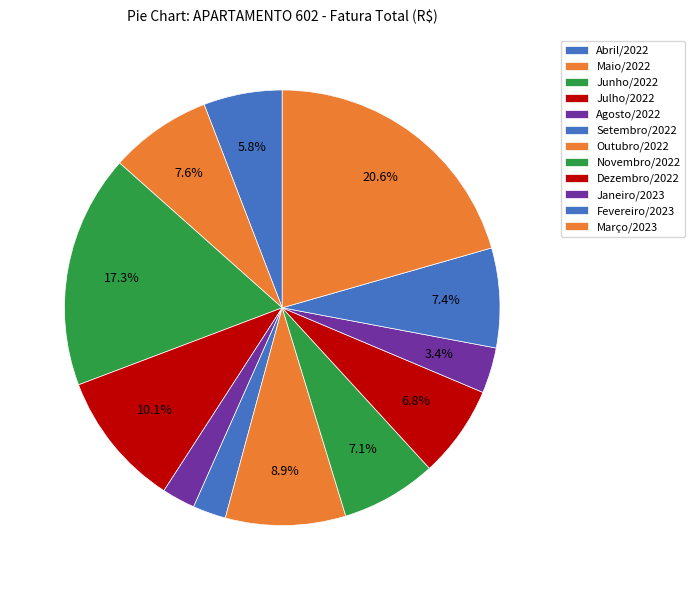

What is the smallest slice in the pie chart?

Setembro/2022